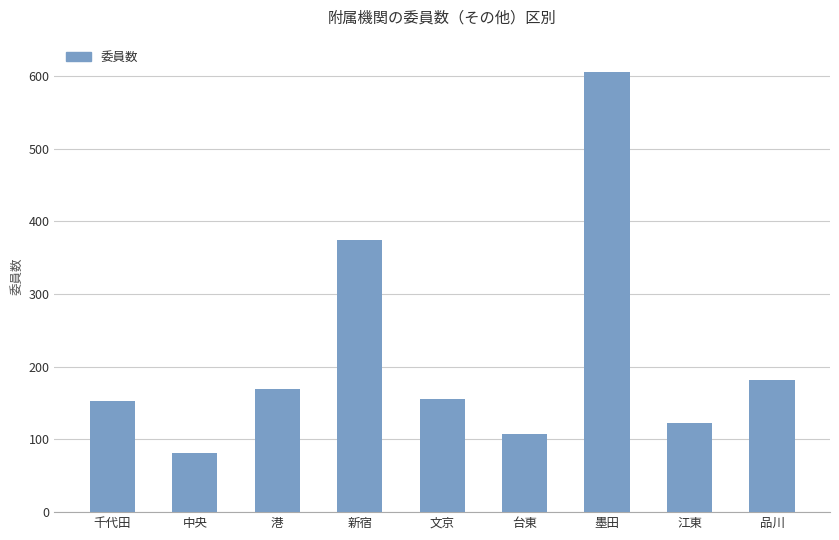

What is the label of the 6th bar from the left?

台東